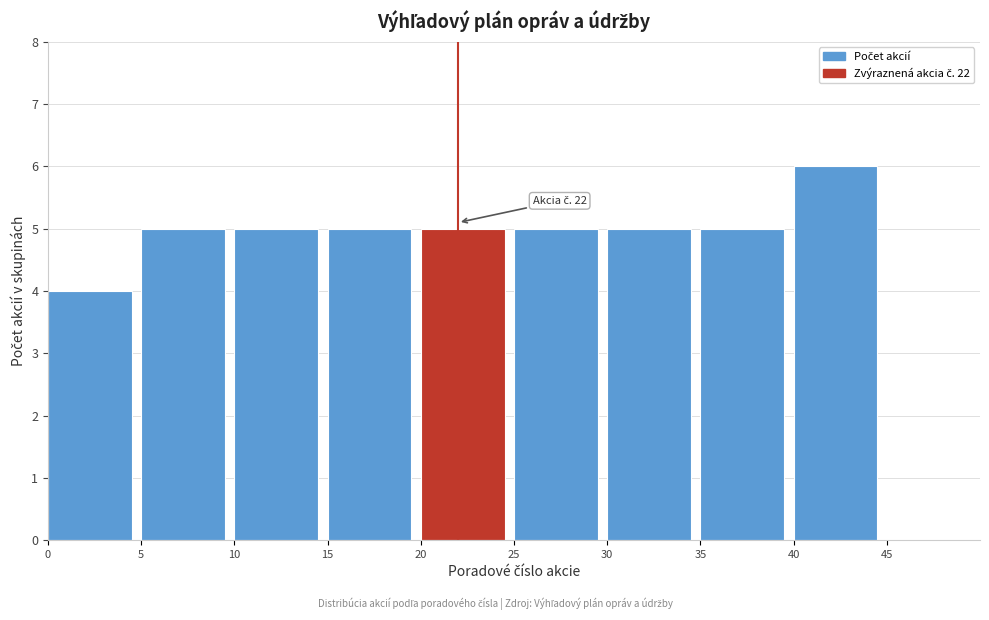

Over which range of the x-axis is the bar tallest?

40 to 45